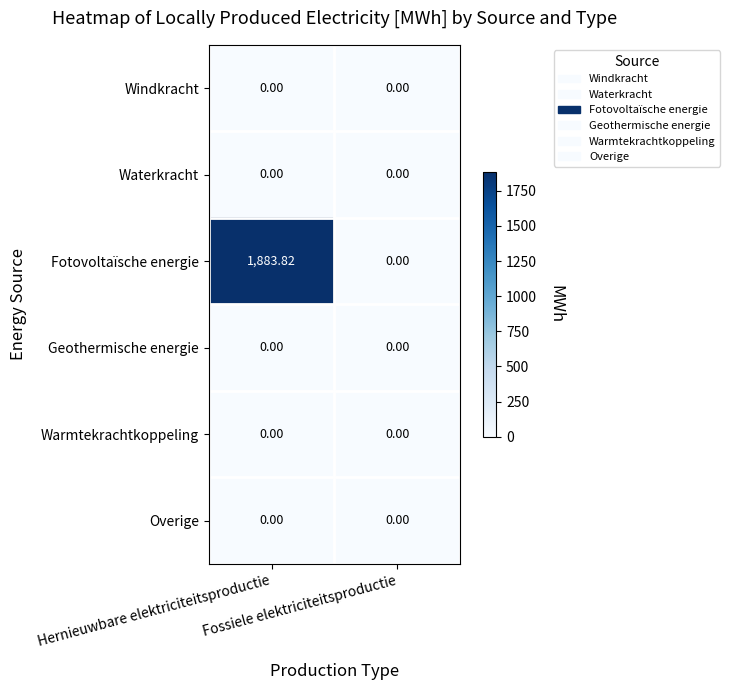

Which series has the largest range (max minus min)?

Fotovoltaïsche energie